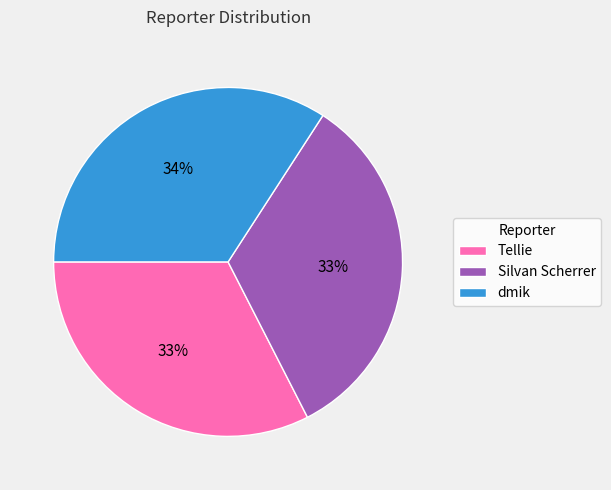

To the nearest percent, what is the combined percentage of Silvan Scherrer and dmik?

67%